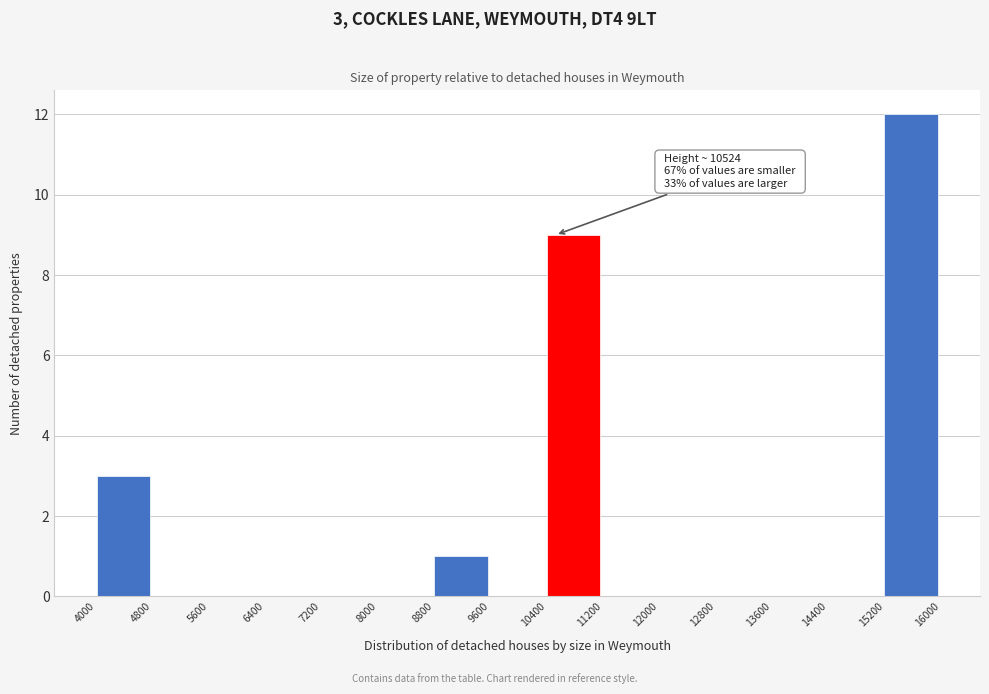

Over which range of the x-axis is the bar tallest?

15200 to 16000